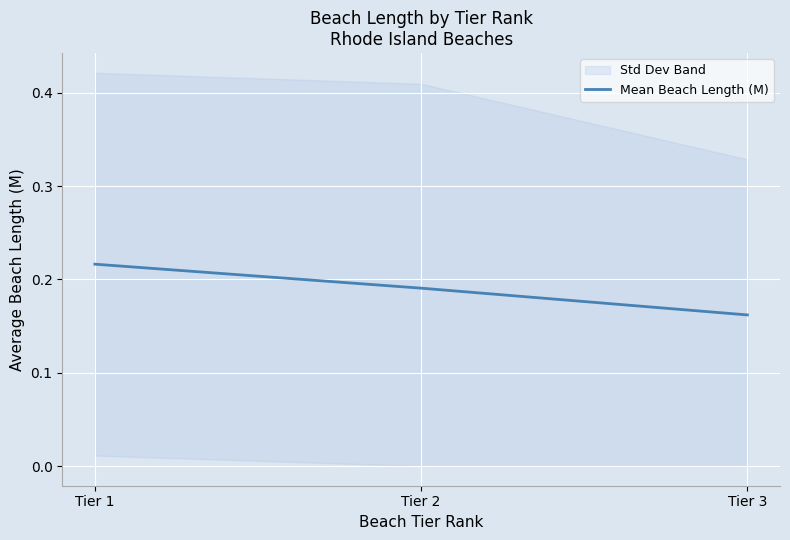

At which label is the value closest to 0?

Tier 3